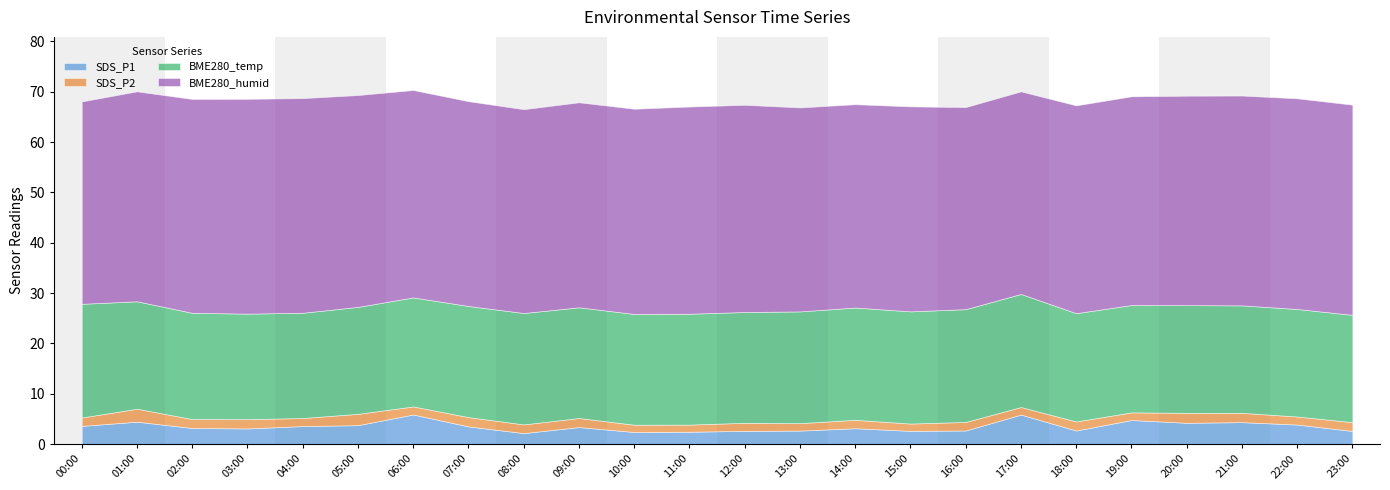

What is the label of the 15th point from the left?

14:00